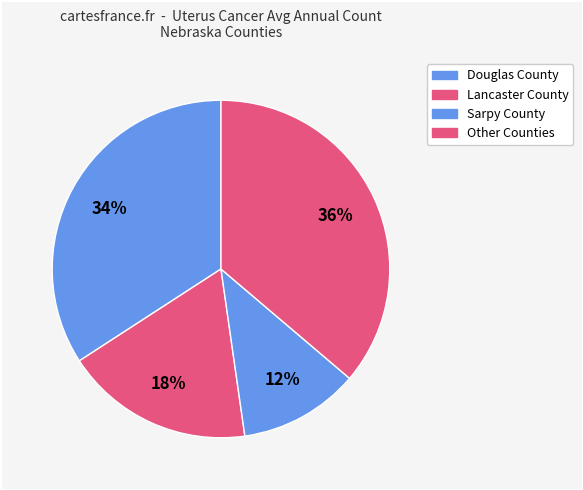

How many segments does this pie chart have?

4